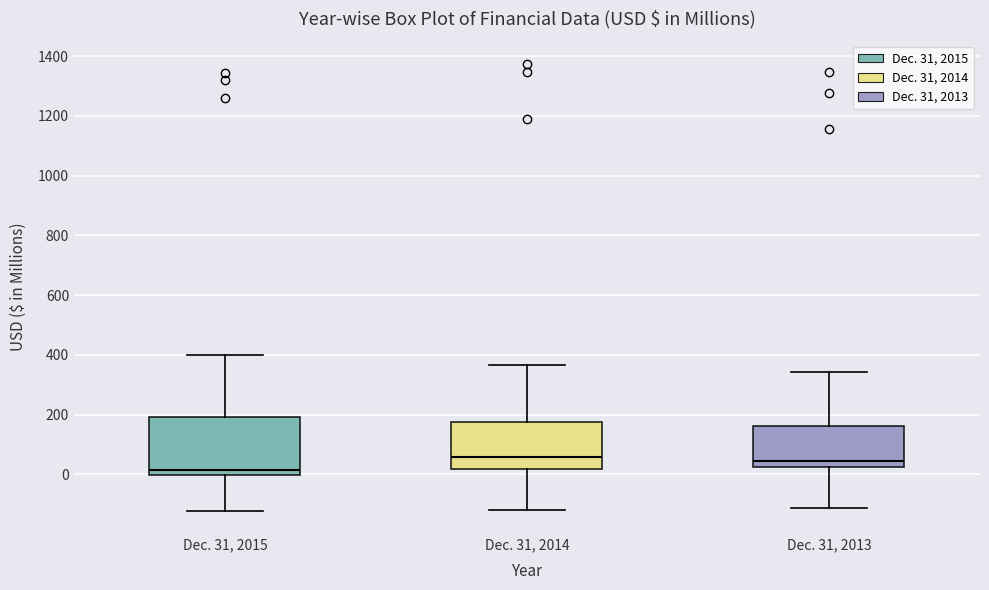

Reading left to right, transcribe this box plot: for each box, give where its median line is, the range the box spans, and where its two whiskers end, as read against the y-axis. The values are not printed on the chart, so give them approximately, as read against the axis.

Dec. 31, 2015: median 20, box 0 to 200, whiskers -120 to 400
Dec. 31, 2014: median 60, box 20 to 180, whiskers -120 to 360
Dec. 31, 2013: median 40, box 20 to 160, whiskers -120 to 340